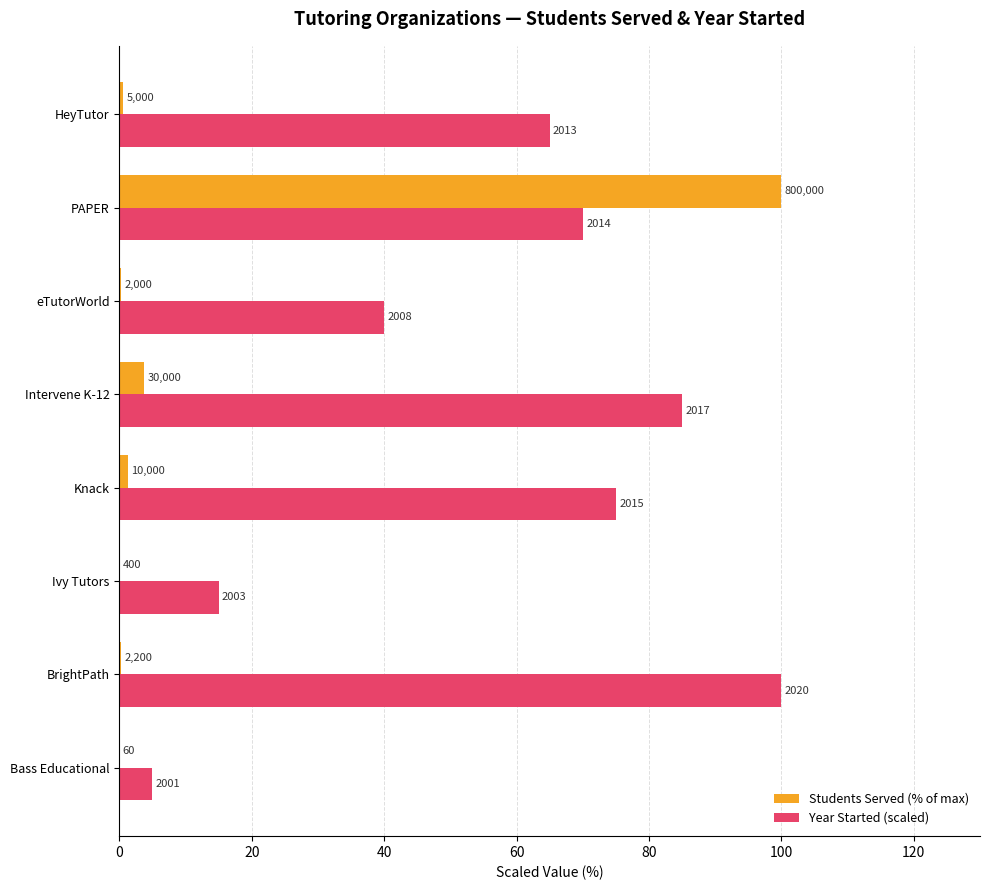

What is the difference between the second highest and second lowest values in the Students Served (% of max) series?

3.7